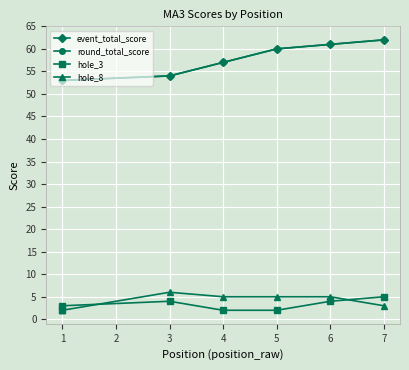

How many data points in hole_3 are less than 3?

3